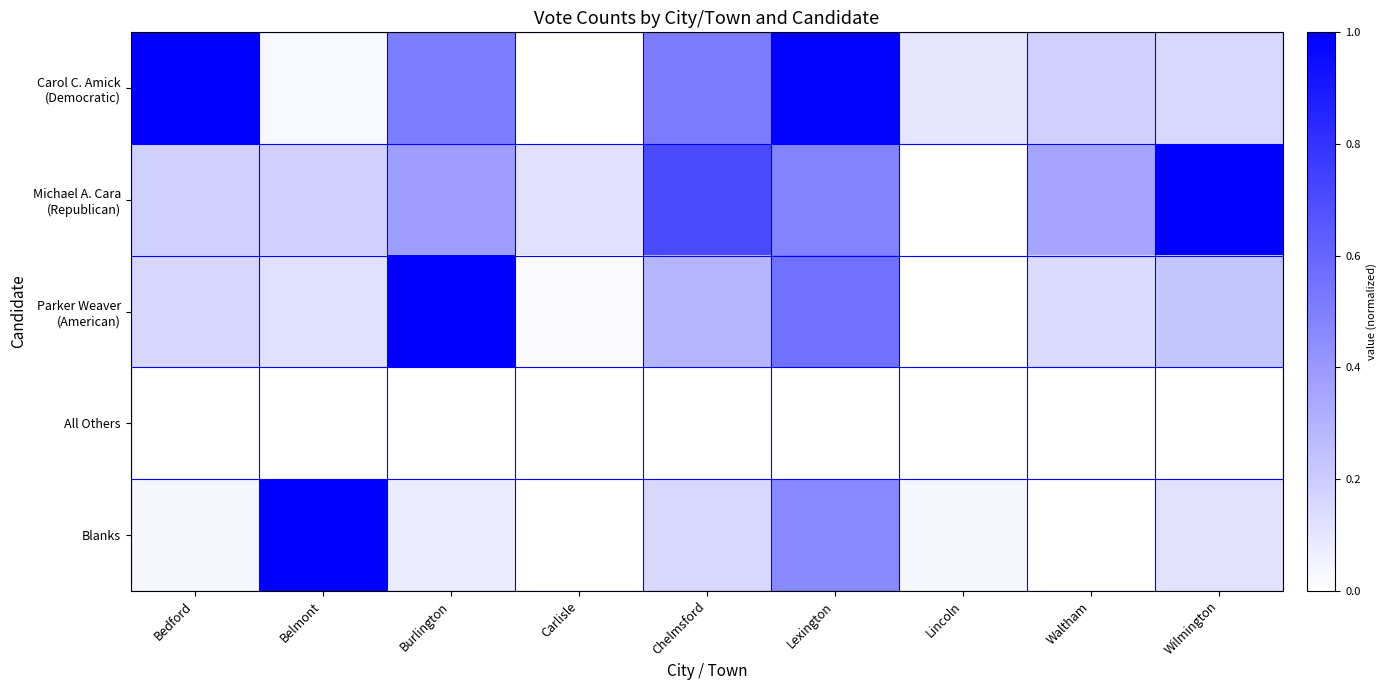

What is the total value across all series at Belmont?

1.3